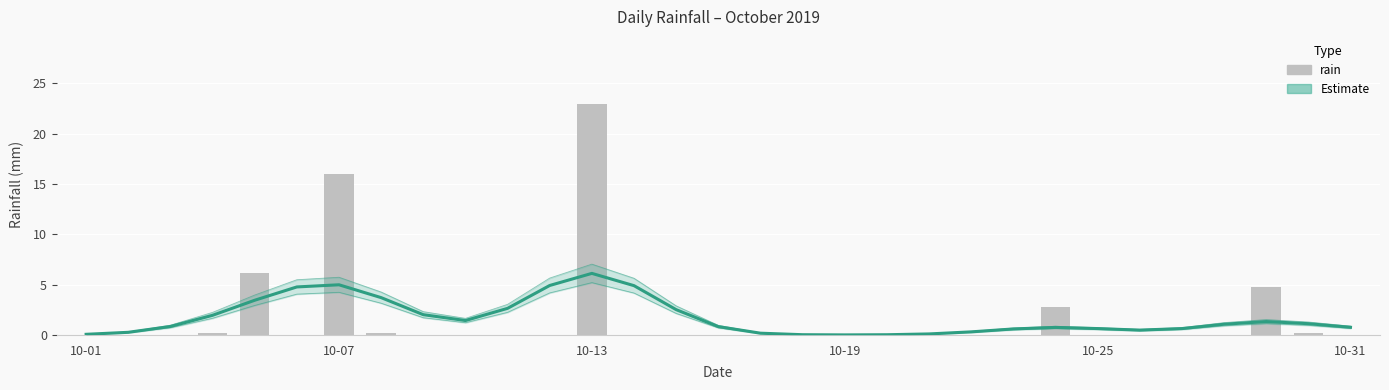

Rank the series by their average value, from lowest to highest.

rain, Estimate